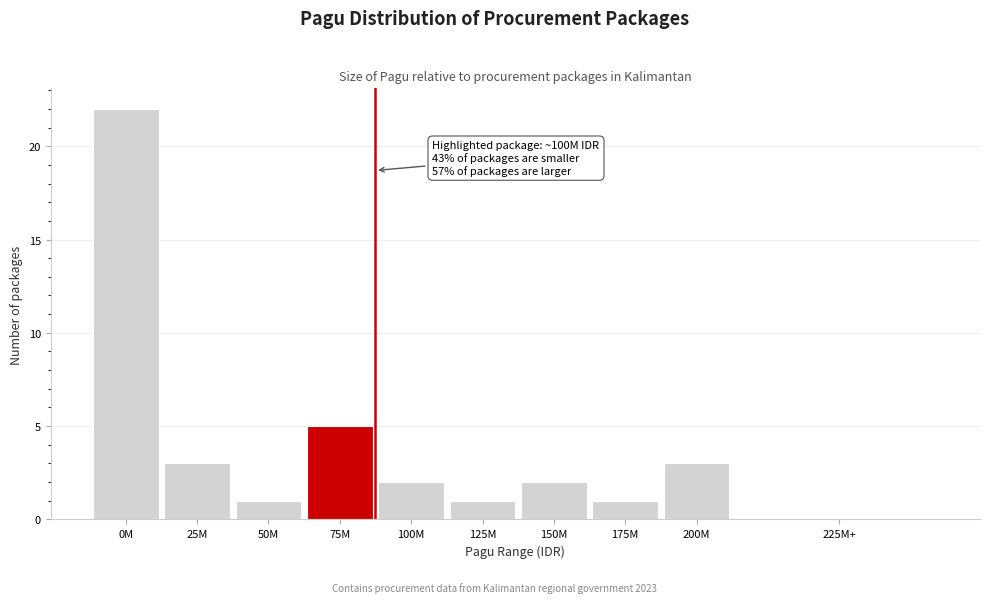

Reading right to left, extract all data points from this chart.

225M+=0	200M=3	175M=1	150M=2	125M=1	100M=2	75M=5	50M=1	25M=3	0M=22